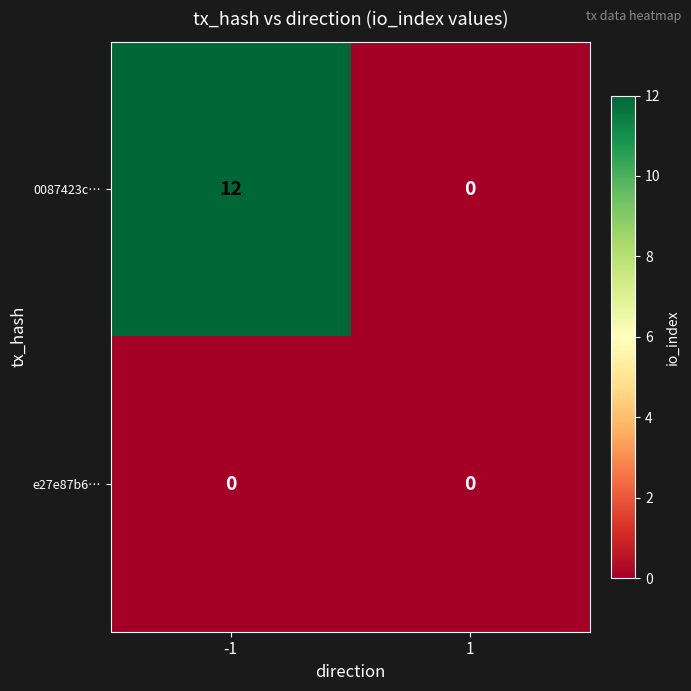

What is the difference between the 0087423c… values at -1 and 1?

12